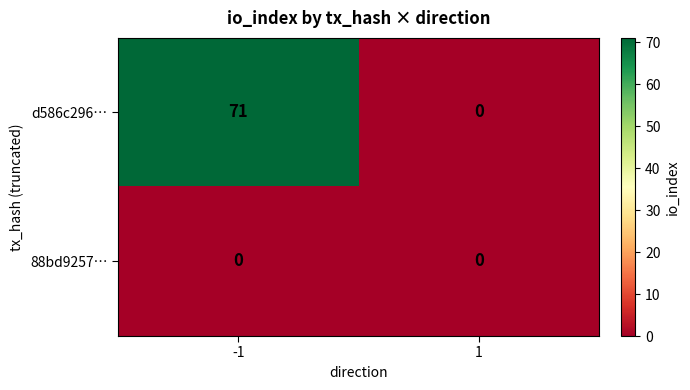

What is the greatest value displayed?

71